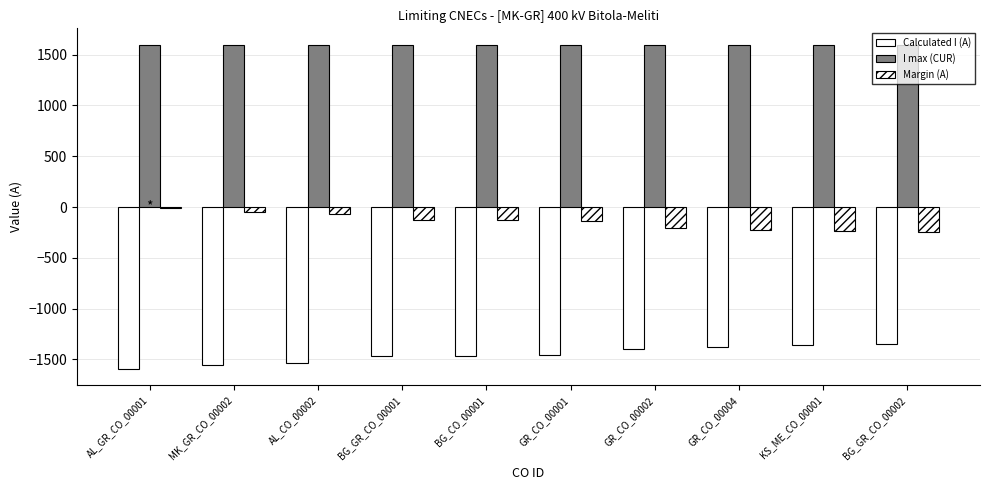

Are the bars grouped side by side (vs. stacked)?

Yes